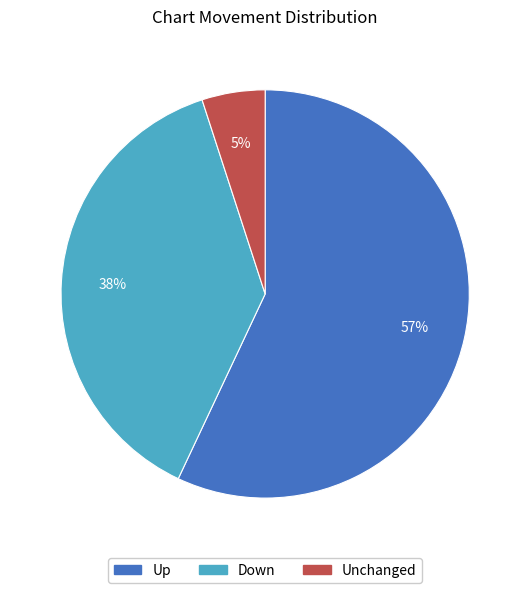

To the nearest percent, what is the average slice percentage?

33%